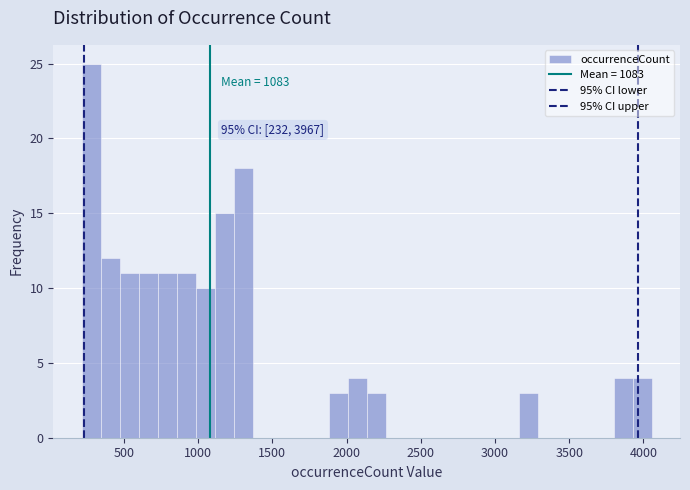

Read against the x-axis, roughly where is the centre of the tallest bar?

300